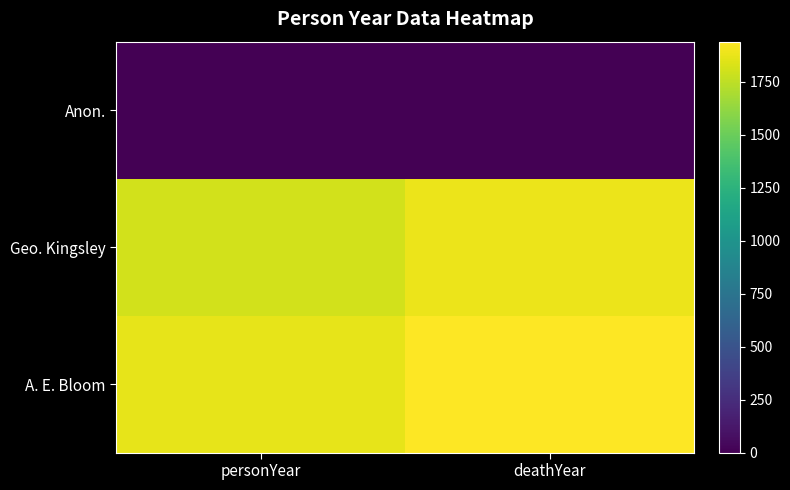

How many data points does each series have?

2